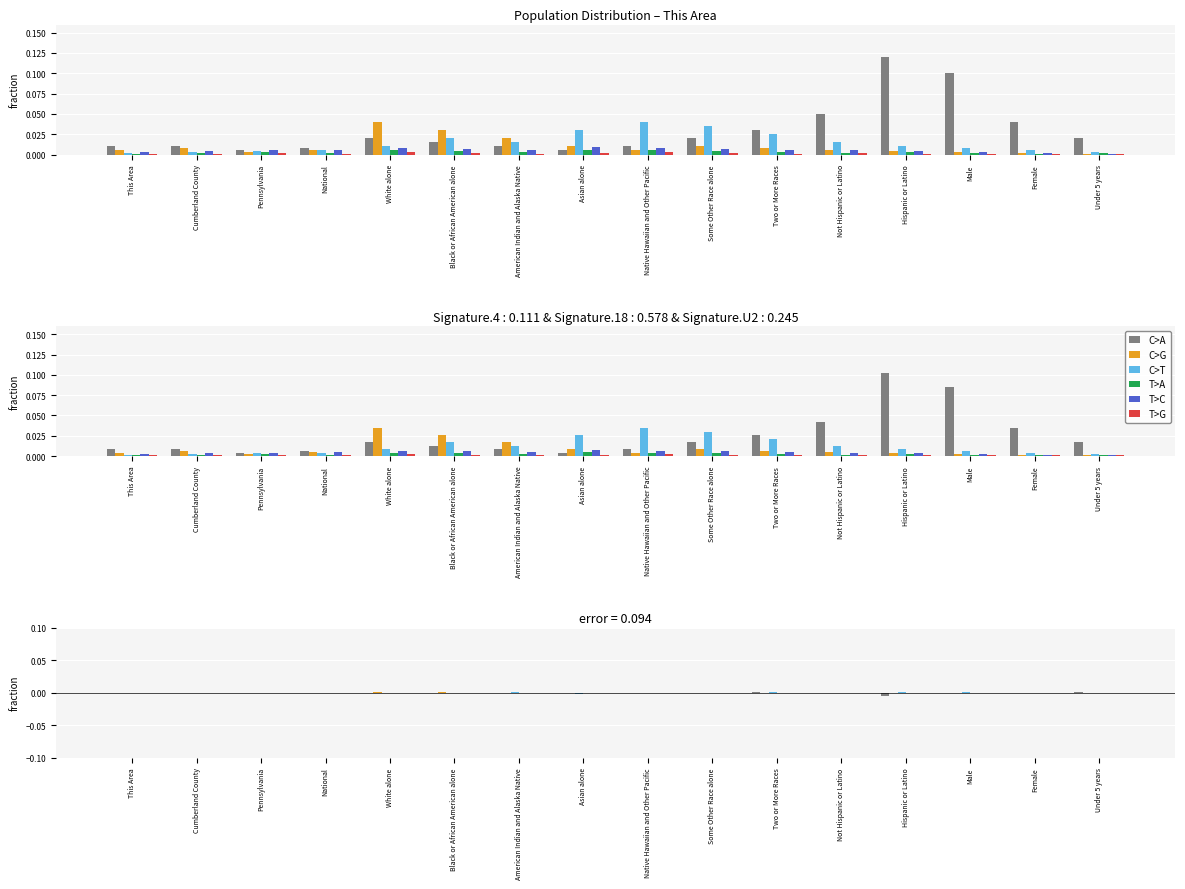

The value of C>T at American Indian and Alaska Native is 0.0. True or false?

False